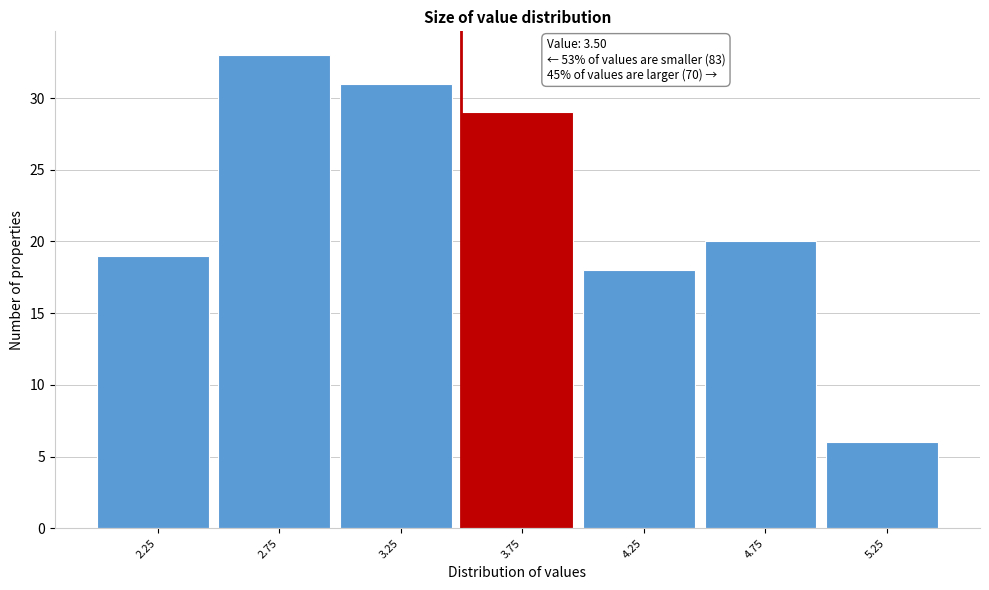

Which range on the x-axis has the tallest bar?

2.5 to 3.0